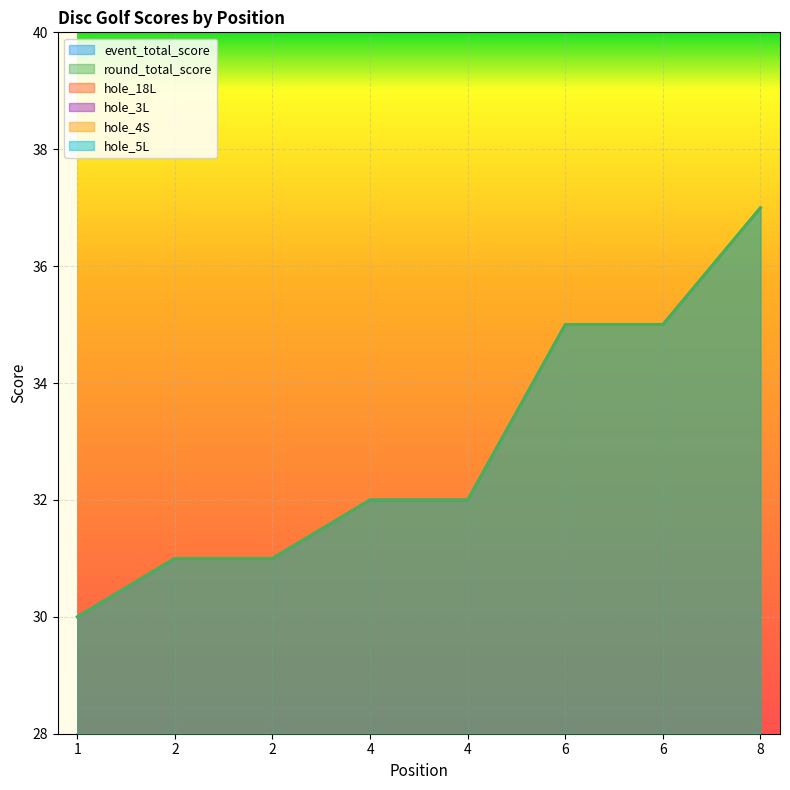

What is the value of the hole_5L point at the 3rd from the left?

3